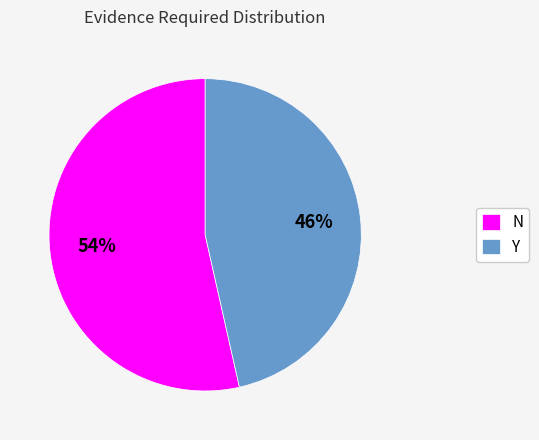

How many slices are in this pie chart?

2